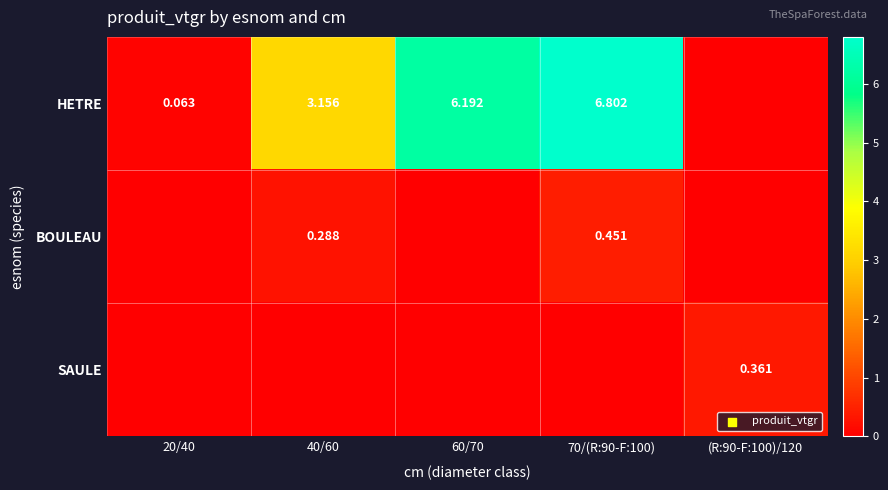

Between 40/60 and 20/40, which is larger?

40/60